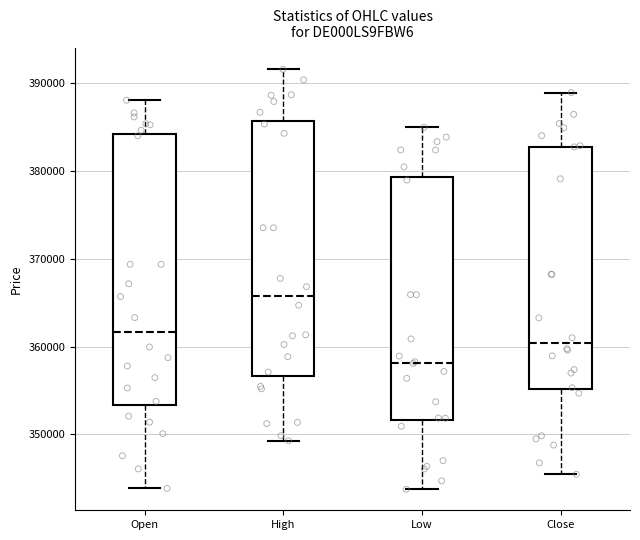

Reading left to right, transcribe this box plot: for each box, give where its median line is, the range the box spans, and where its two whiskers end, as read against the y-axis. The values are not printed on the chart, so give them approximately, as read against the axis.

Open: median 362000, box 353000 to 384000, whiskers 344000 to 388000
High: median 366000, box 357000 to 386000, whiskers 349000 to 392000
Low: median 358000, box 352000 to 379000, whiskers 344000 to 385000
Close: median 360000, box 355000 to 383000, whiskers 345000 to 389000